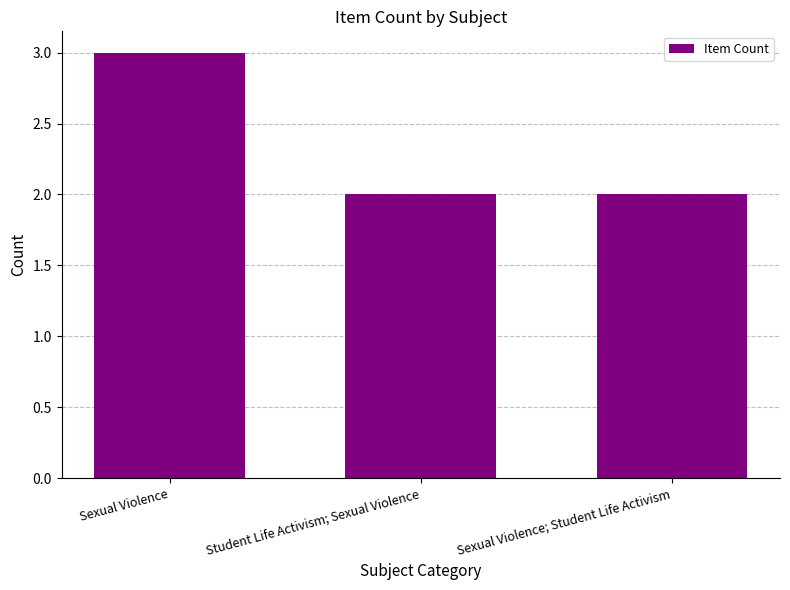

Which has a higher value, Student Life Activism; Sexual Violence or Sexual Violence?

Sexual Violence